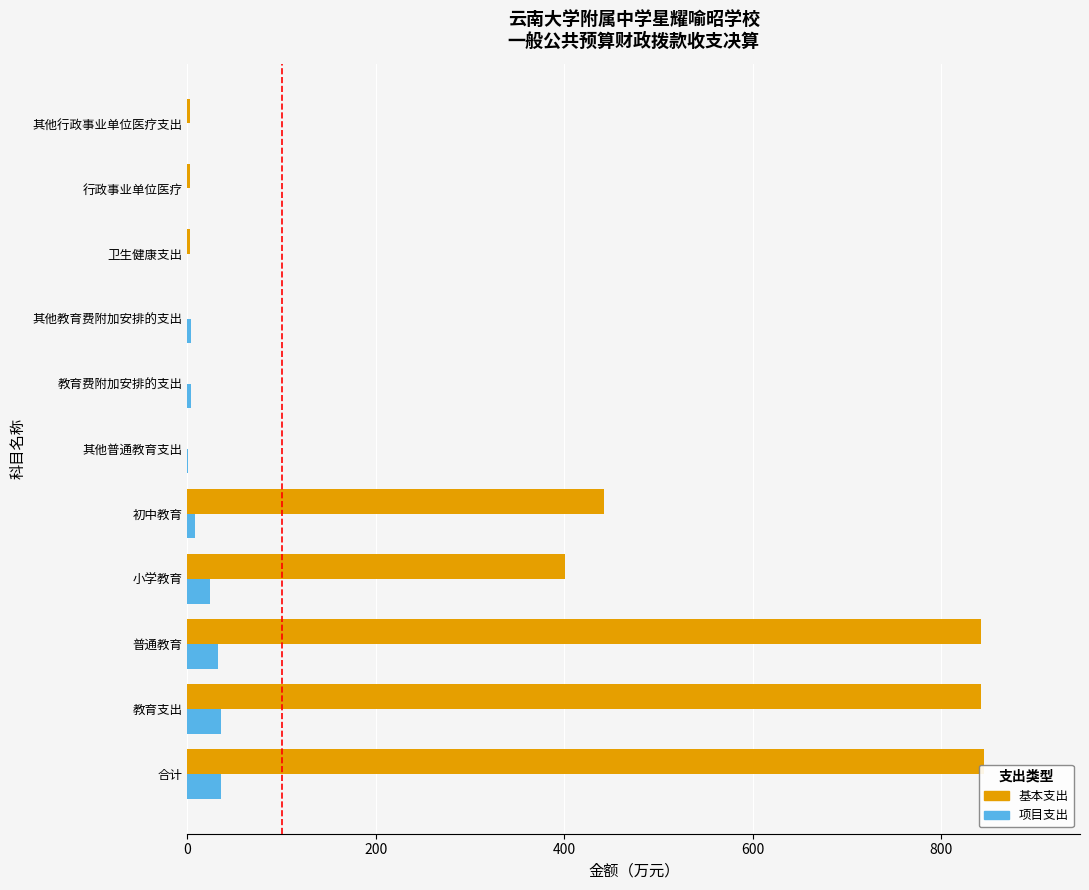

Is the value of 基本支出 at 初中教育 greater than the value of 项目支出 at 教育支出?

Yes